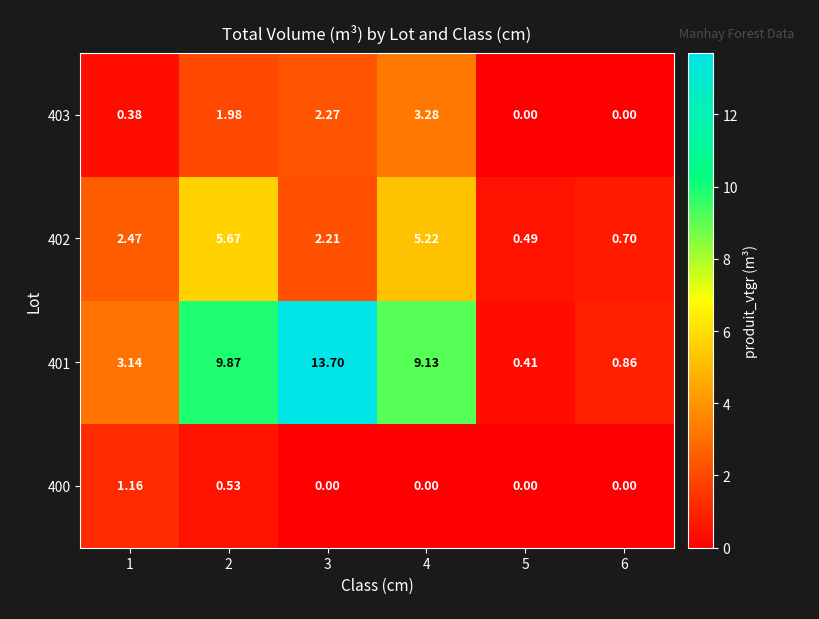

Is the value of 402 at 5 greater than the value of 400 at 4?

Yes